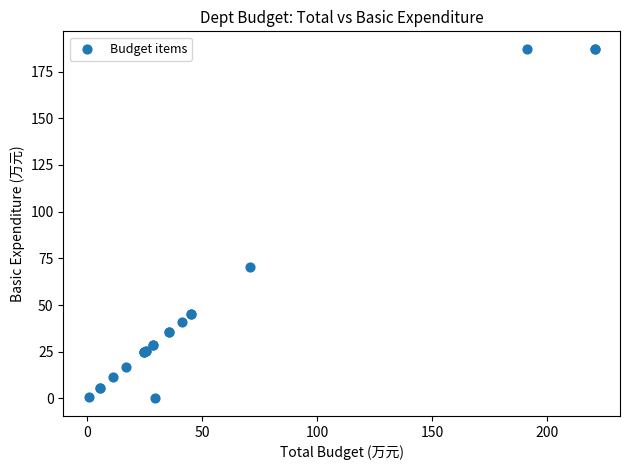

What Y value in the scatter plot is closest to 93?

70.6